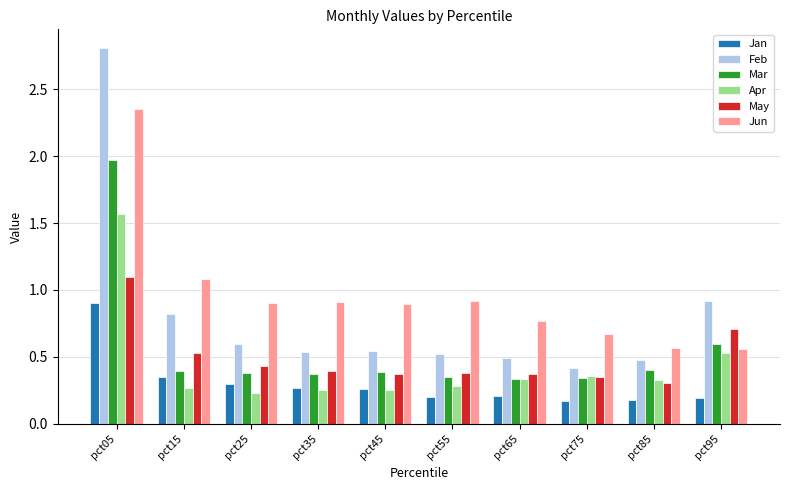

How many series are shown in this chart?

6